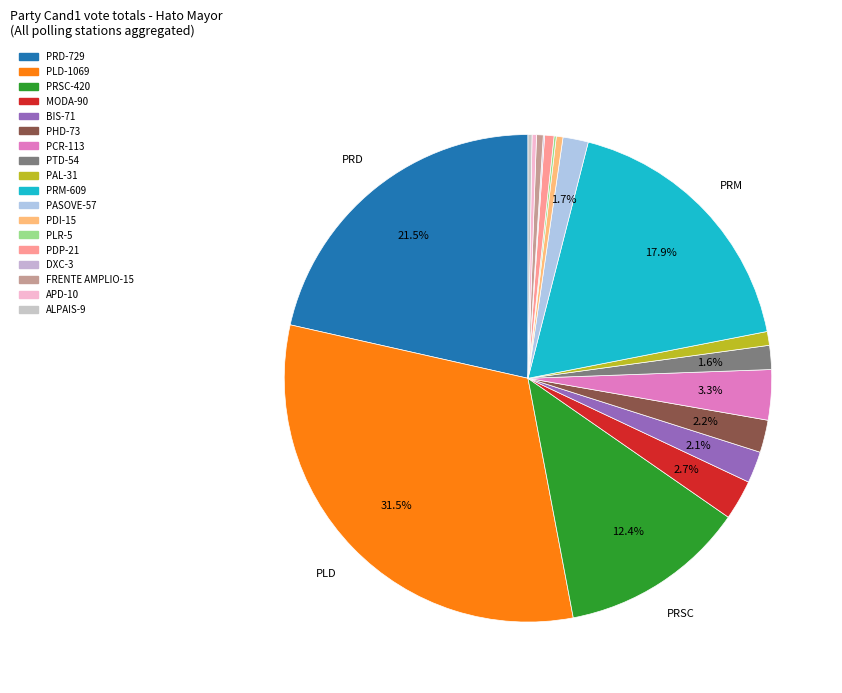

How many segments does this pie chart have?

18